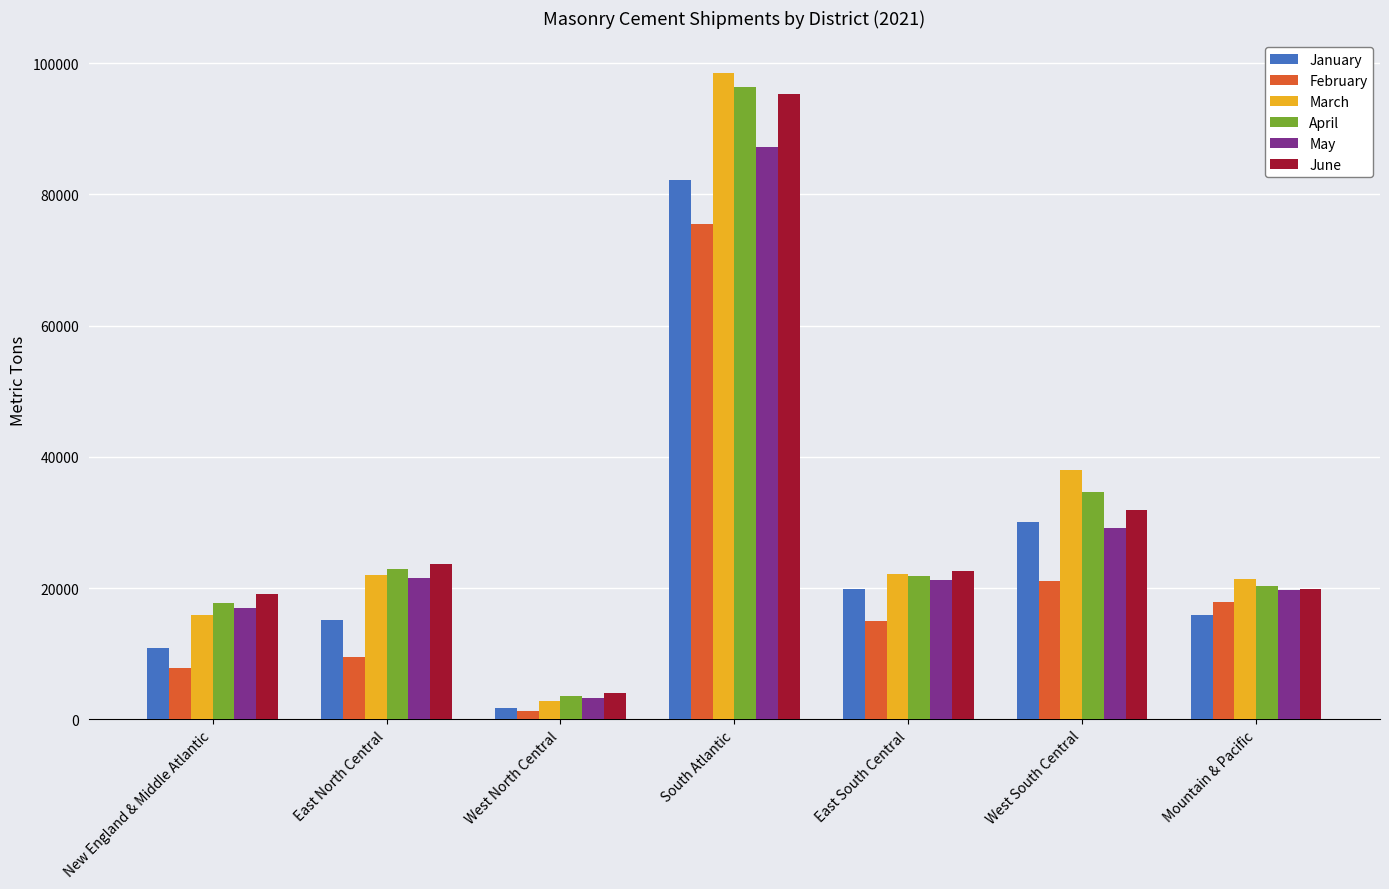

Rank the series by their maximum value, from highest to lowest.

March, April, June, May, January, February